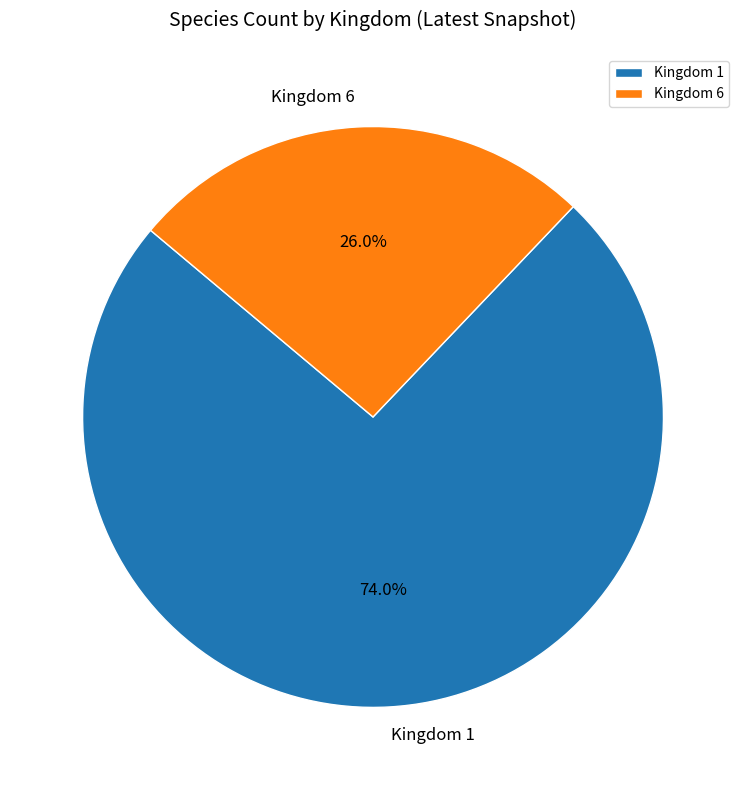

Which slice is the smallest?

Kingdom 6